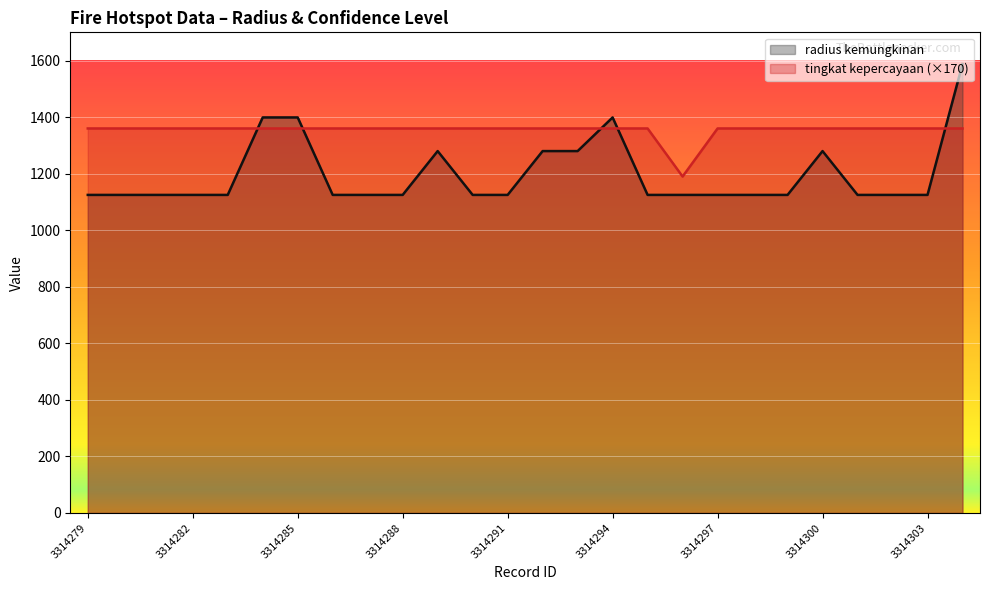

Is it true that tingkat kepercayaan (×170) equals 1360 at 20?

True